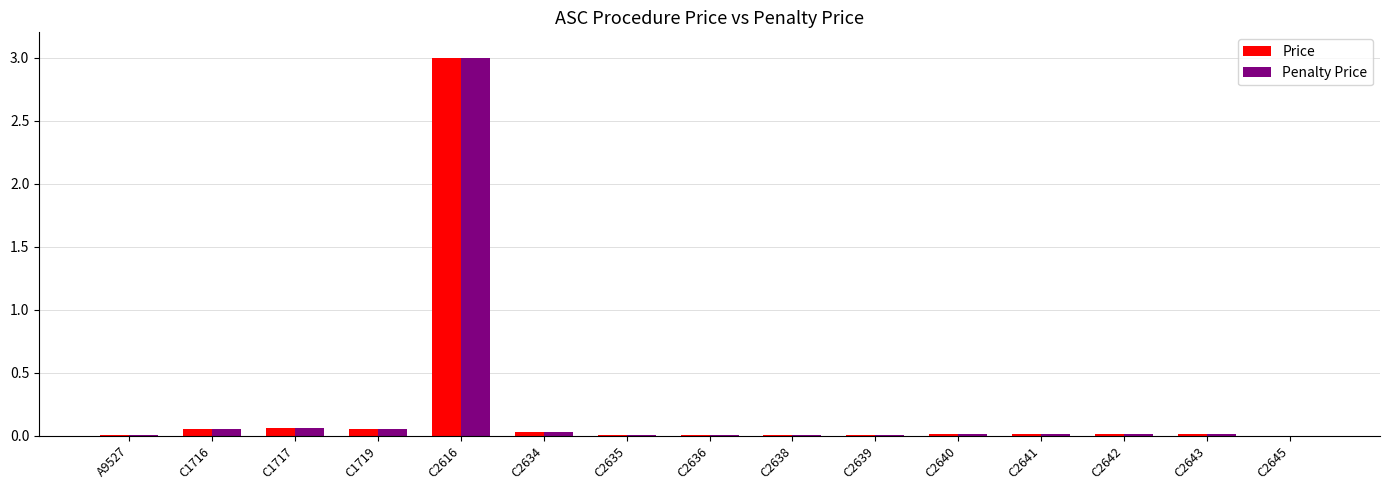

What is the sum of all Penalty Price values?

3.3